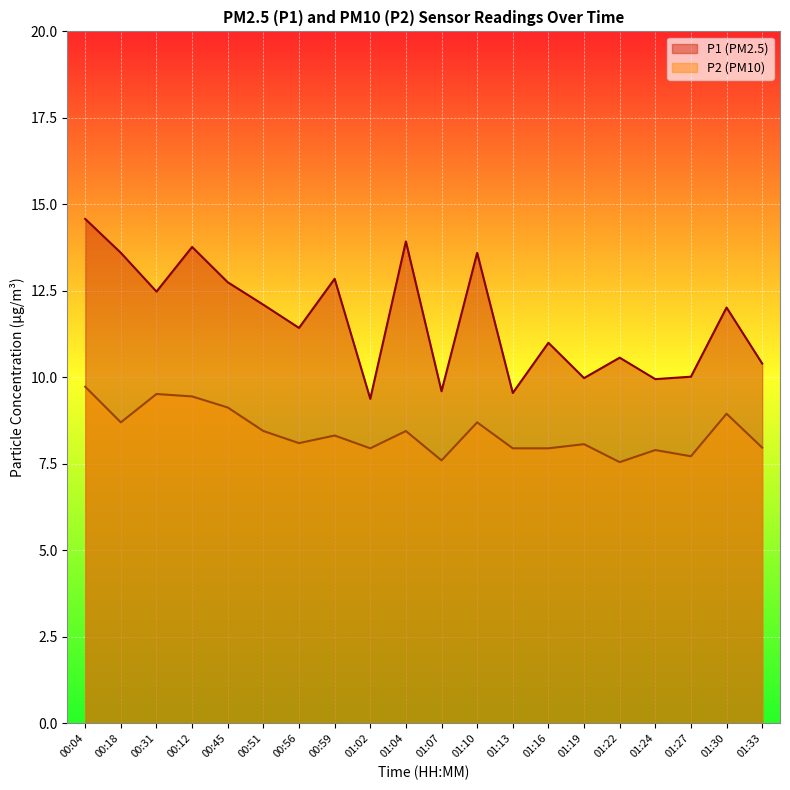

Is it true that P1 equals 5.2 at 01:16?

False